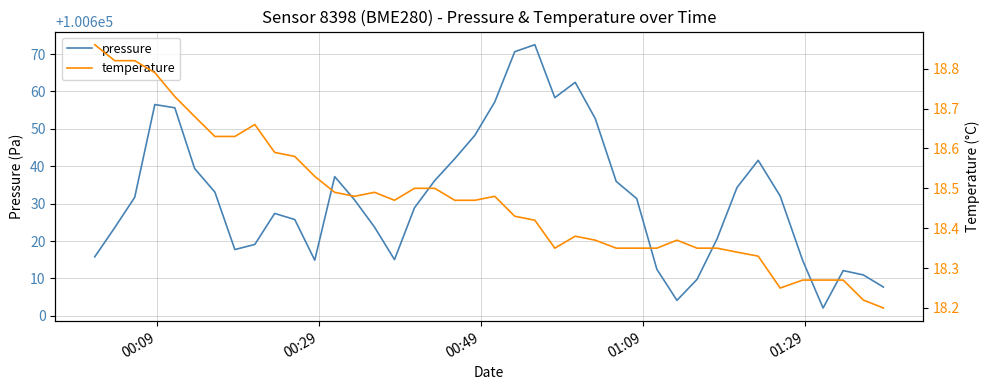

What is the average value of the pressure series?

100631.7